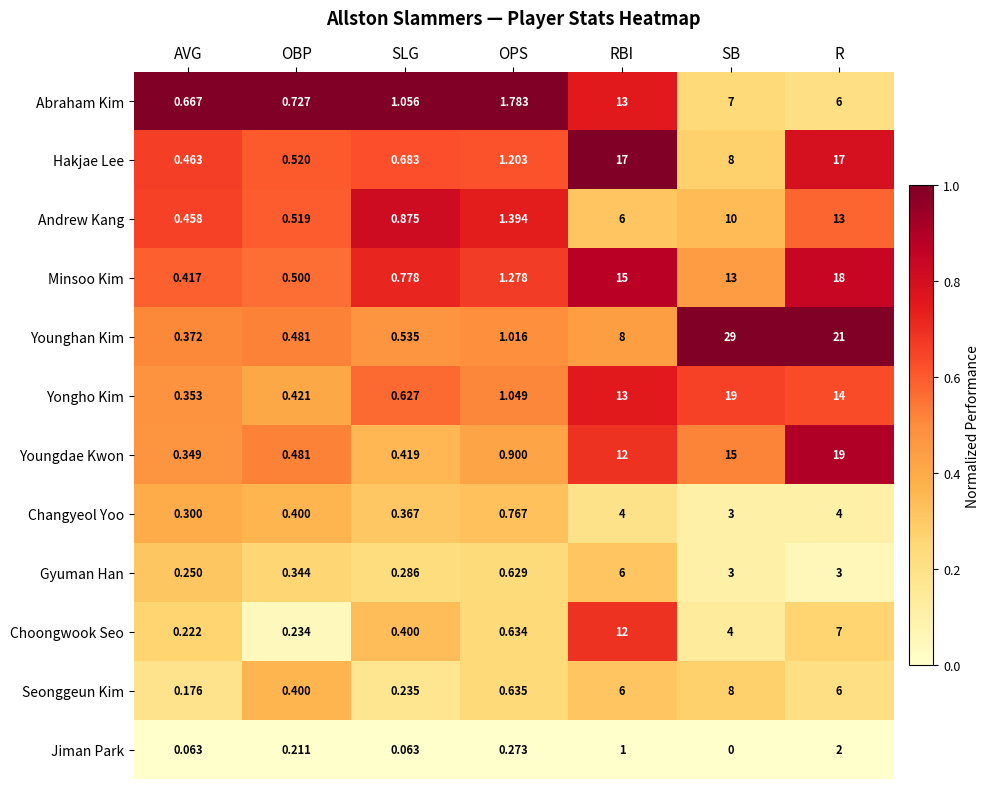

Which series has the largest total across all categories?

Younghan Kim